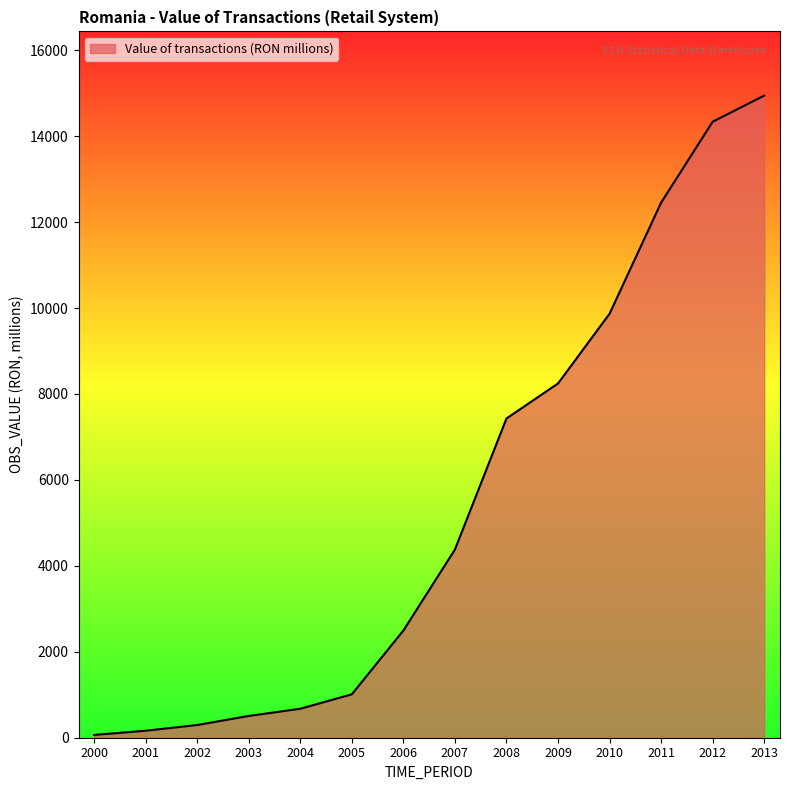

Reading left to right, transcribe all the data shown in this chart.

64.6	162.7	295.4	506.4	674.2	1009.8	2493.7	4378.6	7429.0	8244.0	9867.1	12452.7	14335.4	14943.3